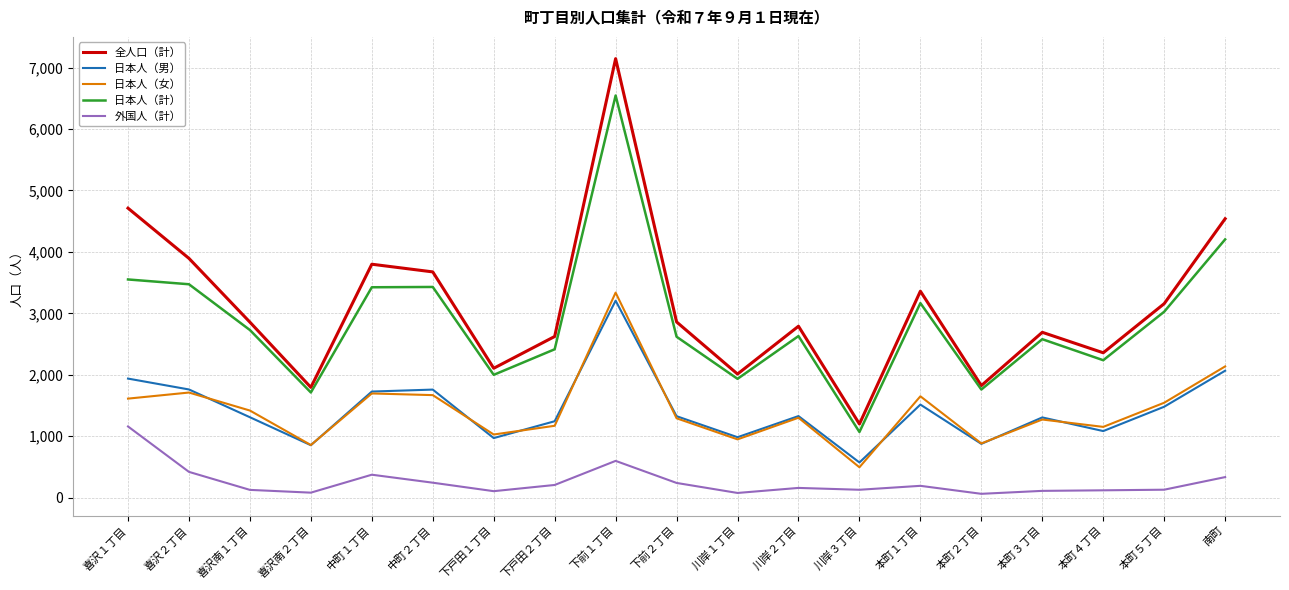

How many categories are shown in the chart?

19